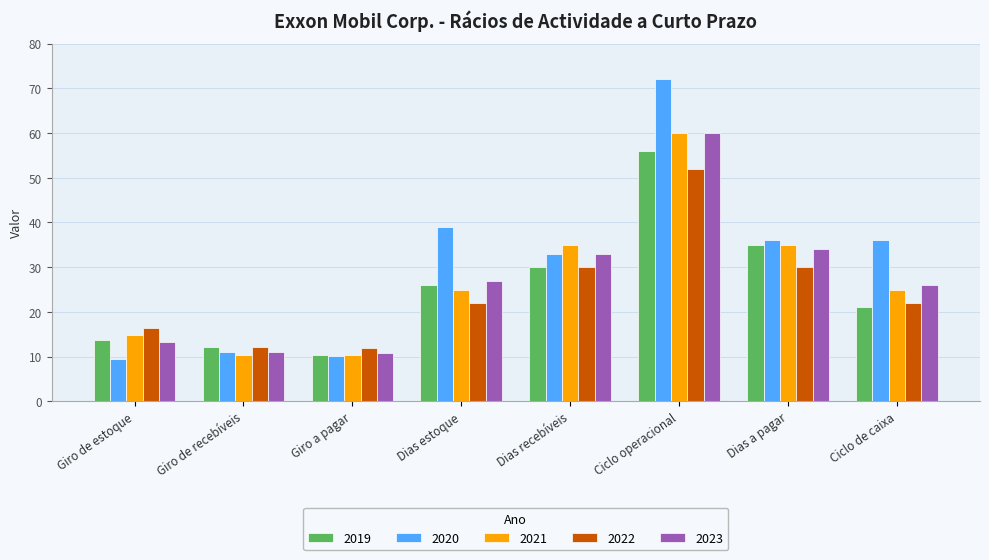

At which category does the chart reach its peak across all series?

Ciclo operacional